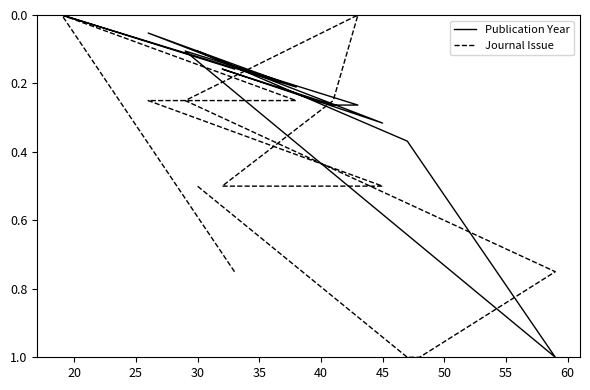

True or false: Journal Issue and Publication Year intersect in this chart.

True